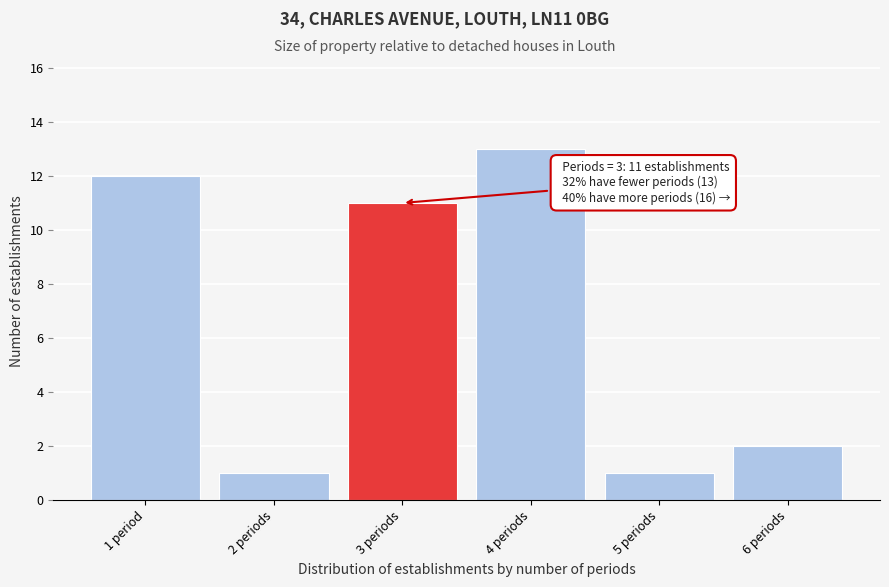

Reading left to right, list all the values displayed in this chart.

1 period=12	2 periods=1	3 periods=11	4 periods=13	5 periods=1	6 periods=2